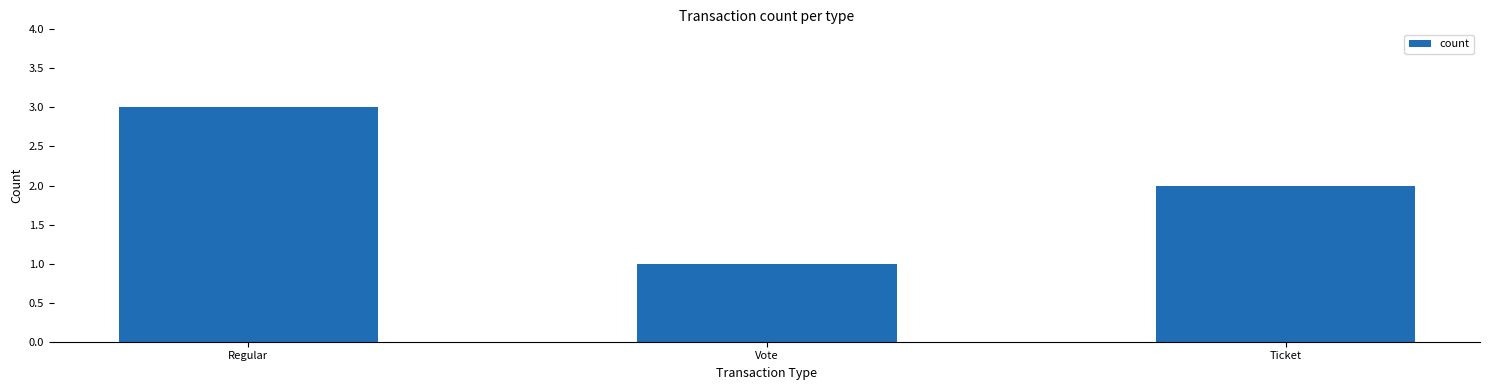

Where is the data nearest to the value 2?

Ticket